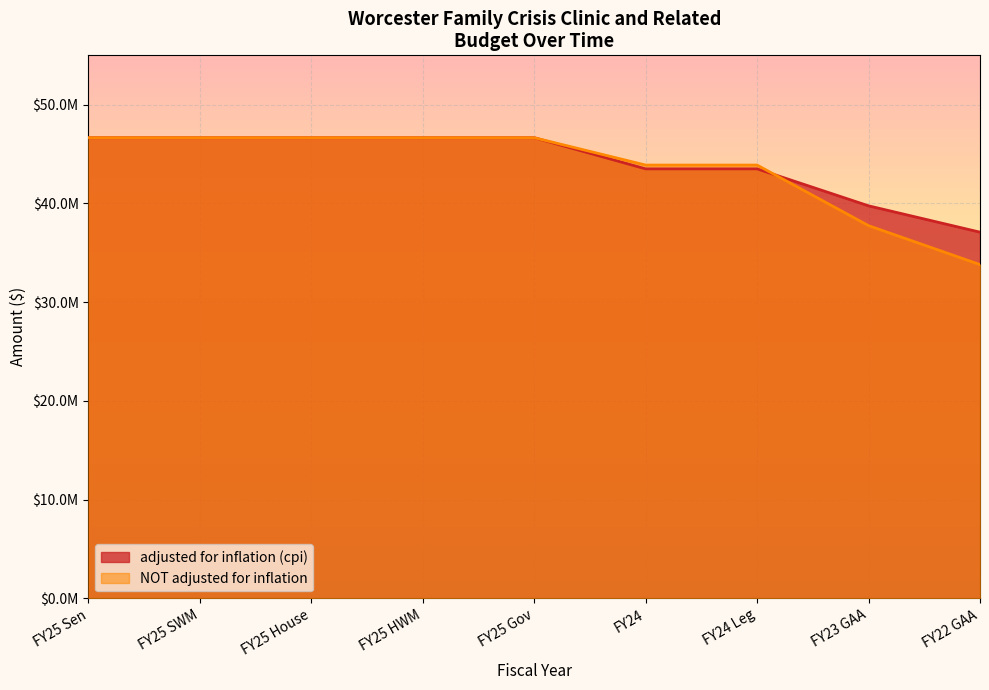

Which series has the largest total across all categories?

adjusted for inflation (cpi)